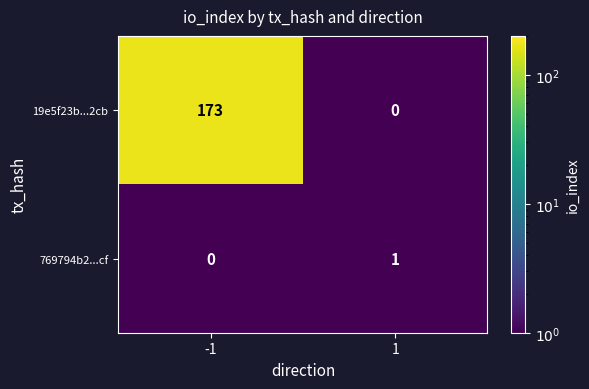

Read the 19e5f23b...2cb value at -1, to the nearest 10.

170